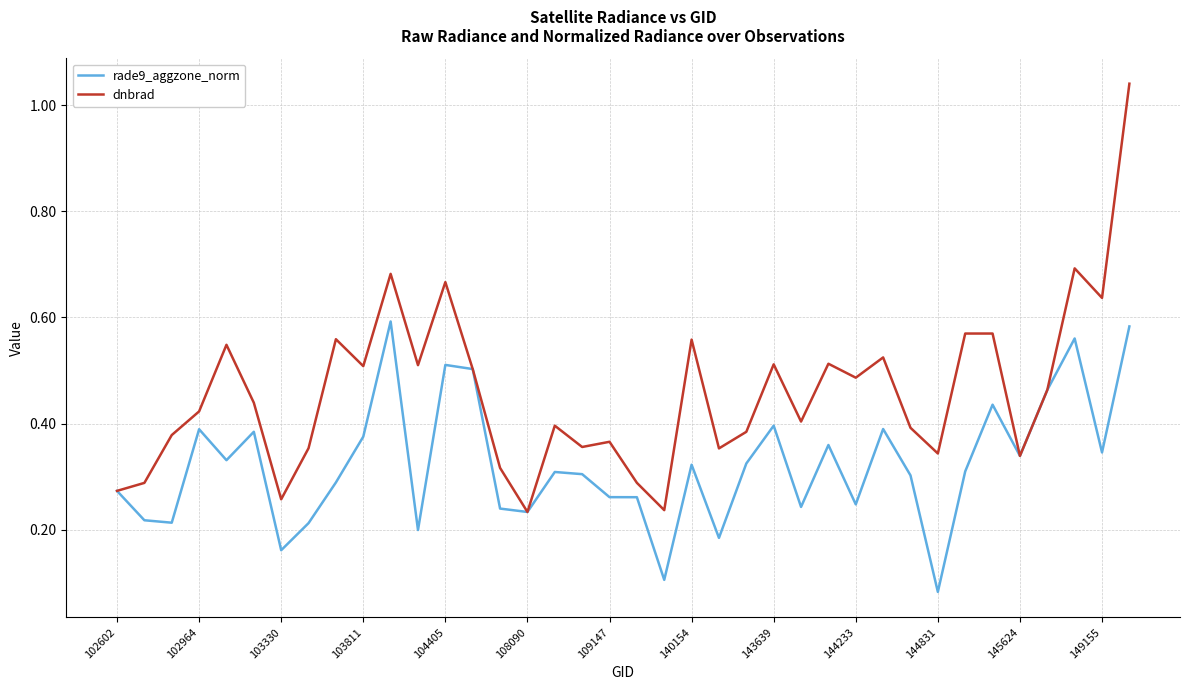

Which series has the largest total across all categories?

dnbrad